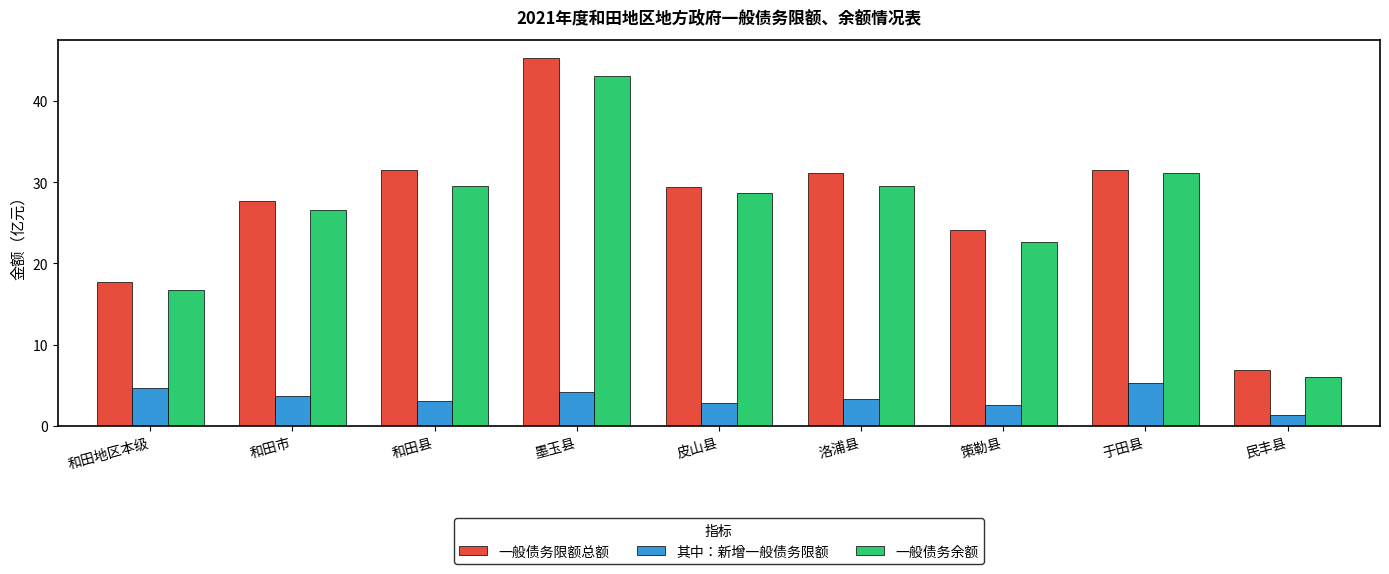

How many categories are shown in the chart?

9